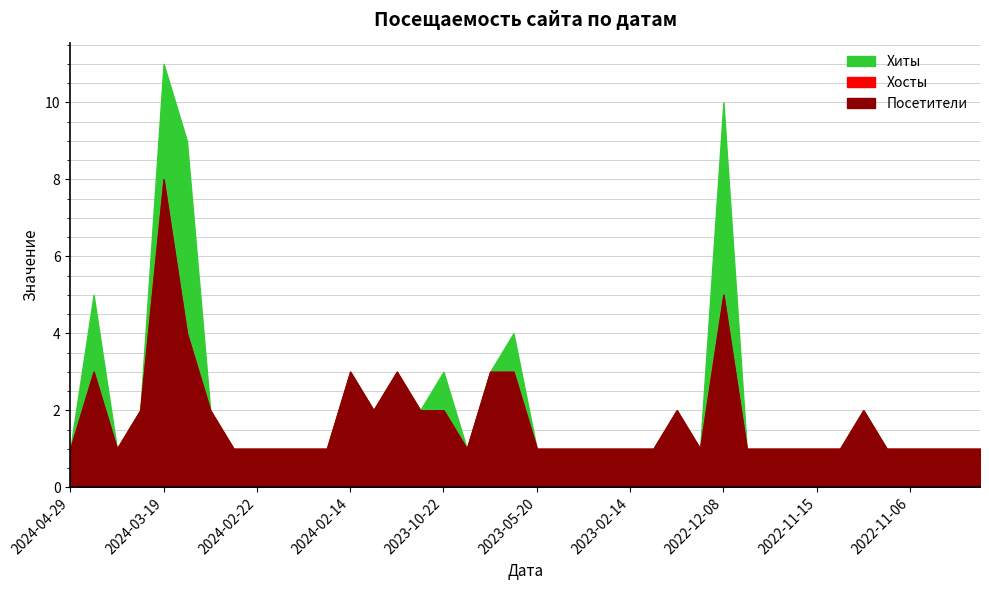

Which series has the widest spread of values?

Хиты